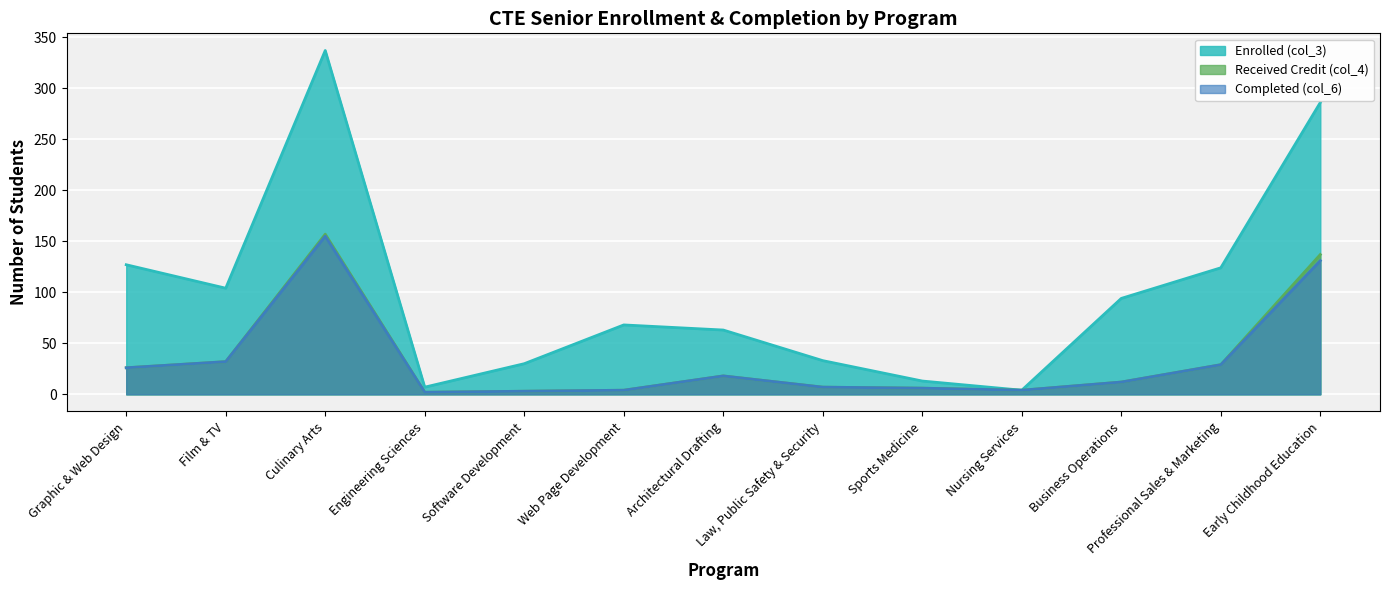

Where is Received Credit (col_4) nearest to the value 79?

Film & TV